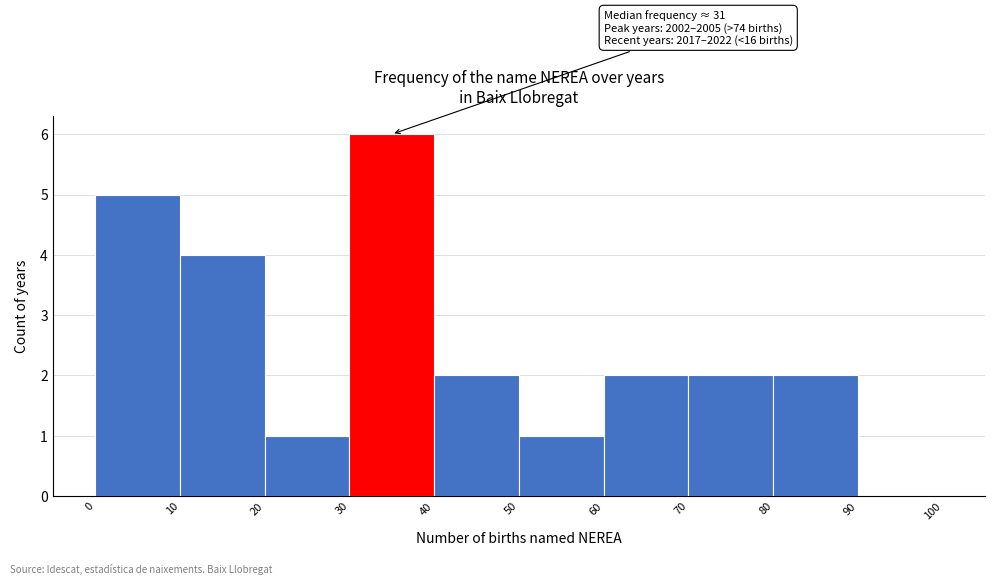

Which range on the x-axis has the tallest bar?

30 to 40